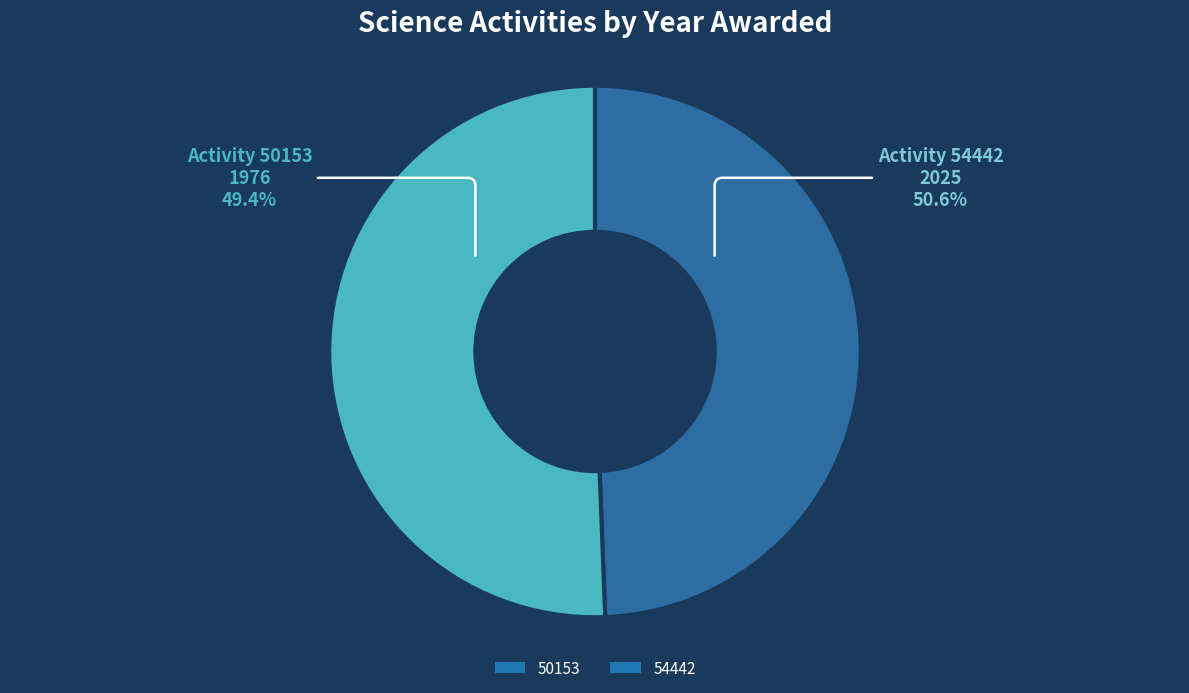

What is the total percentage of 50153 and 54442?

100.0%